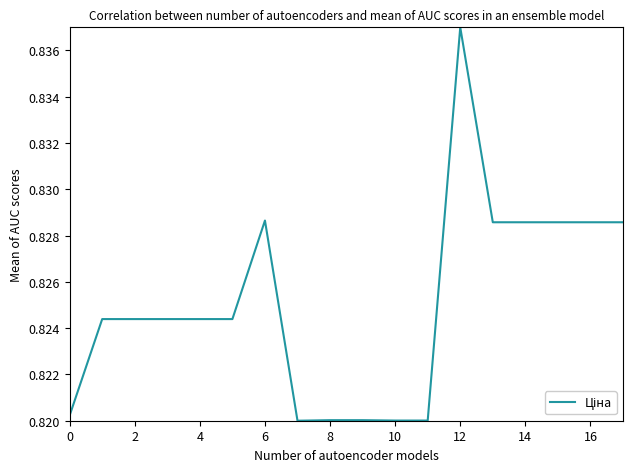

Does the chart display data point markers on the line(s)?

No